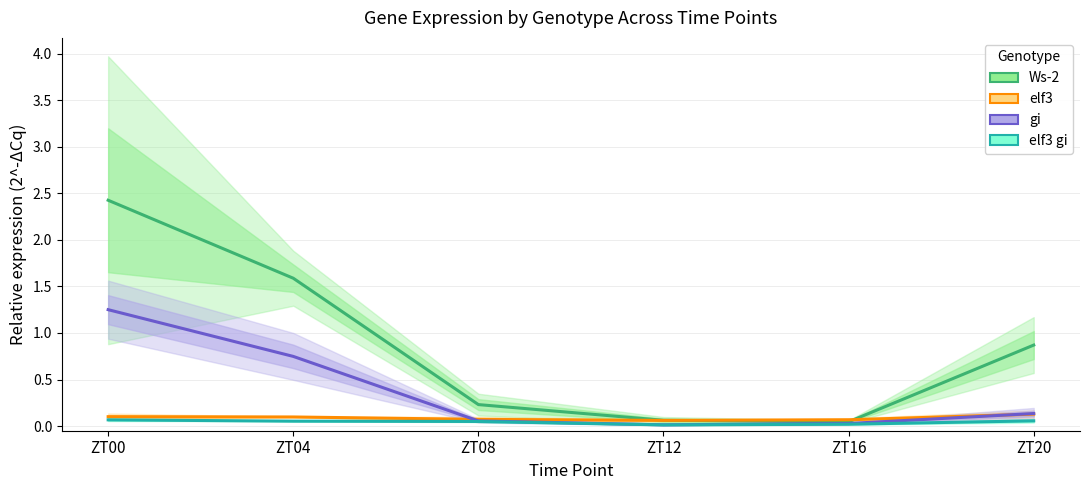

What is the difference between the maximum and minimum values in the elf3 gi series?

0.1